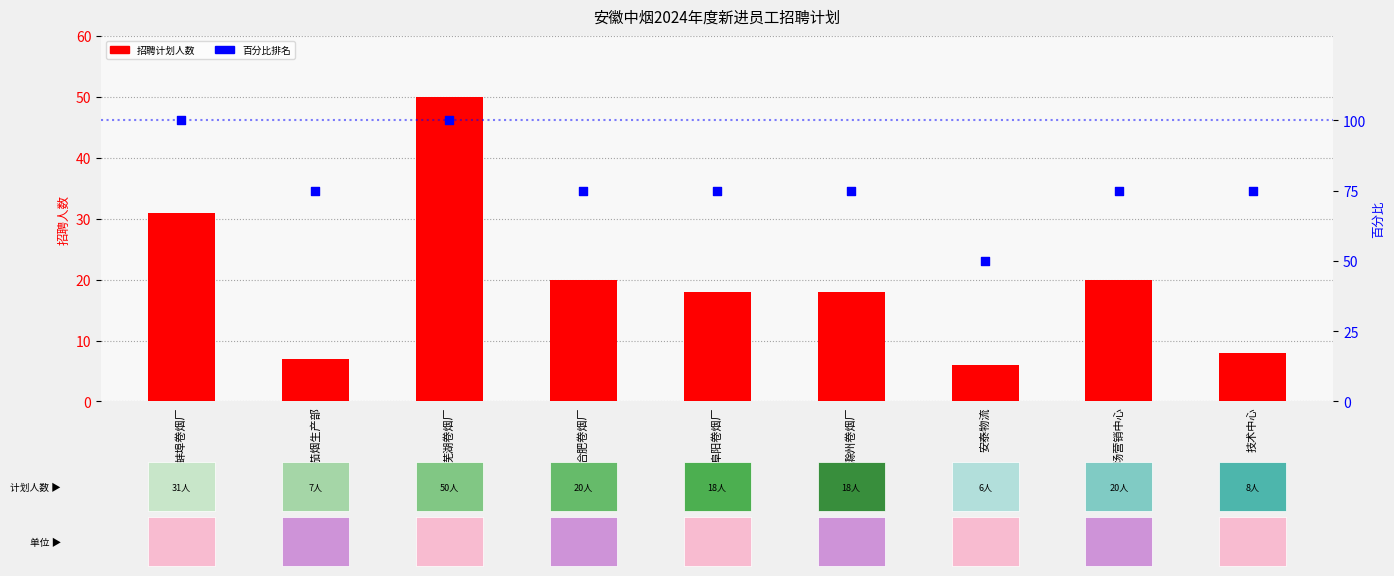

Which series reaches the maximum Y coordinate?

百分比排名